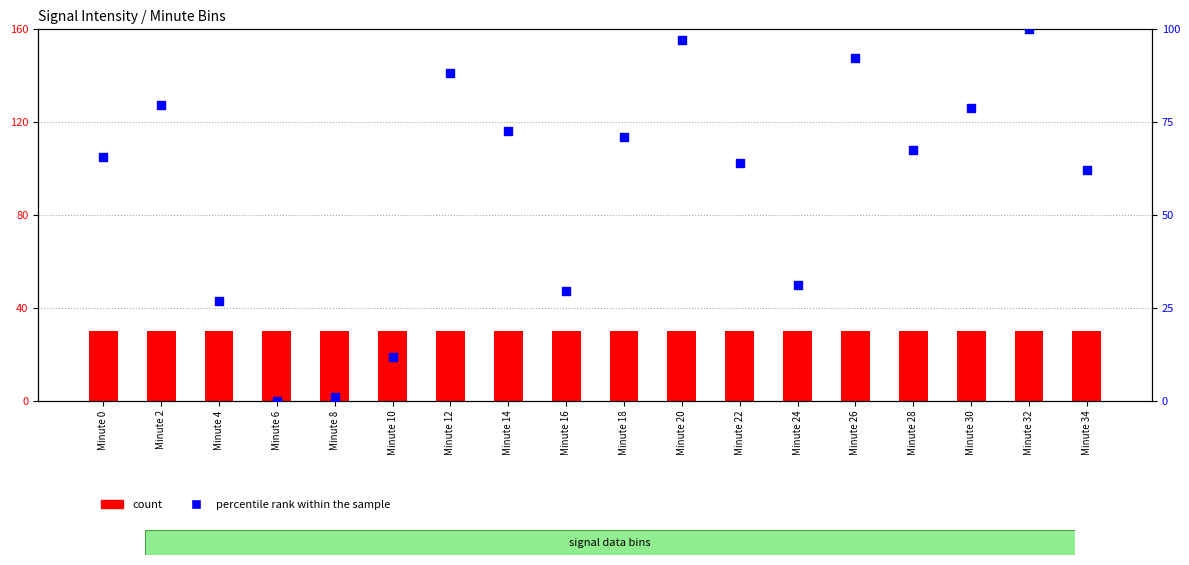

What is the total value across all series at Minute 8?

30.9